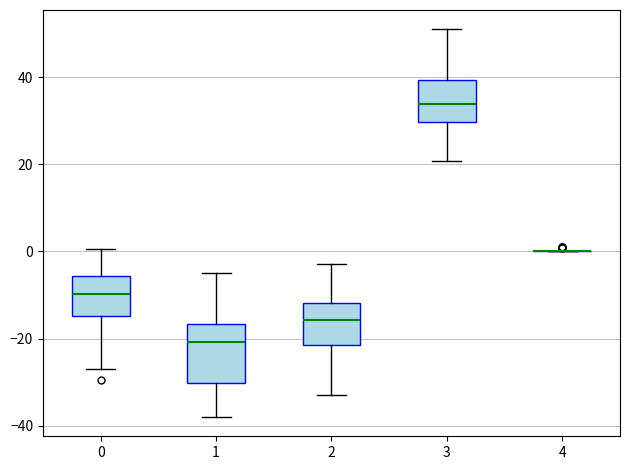

Comparing the boxes themselves (not the whiskers), which one is the tallest?

1